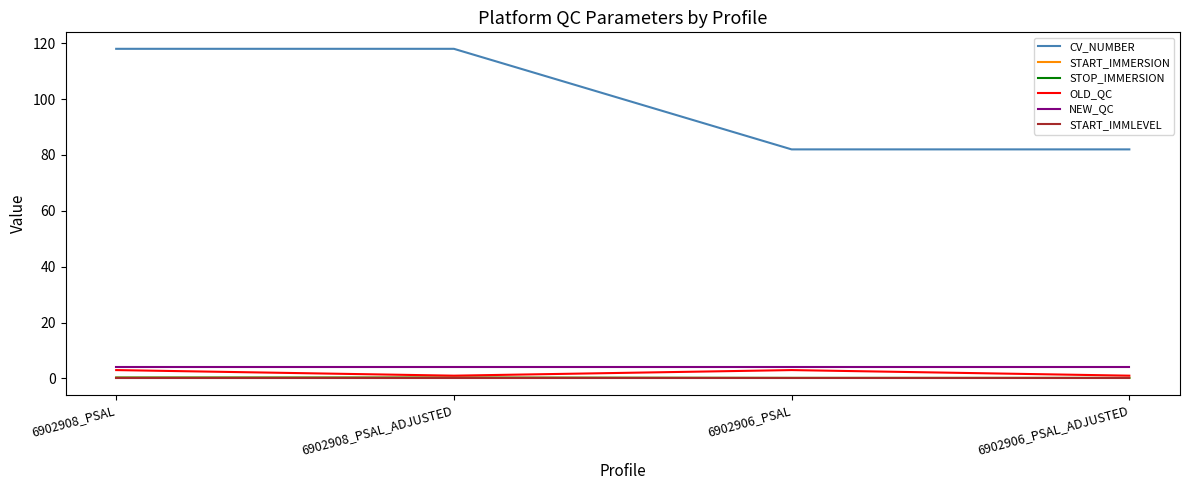

At which category is the sum across all series the highest?

6902908_PSAL